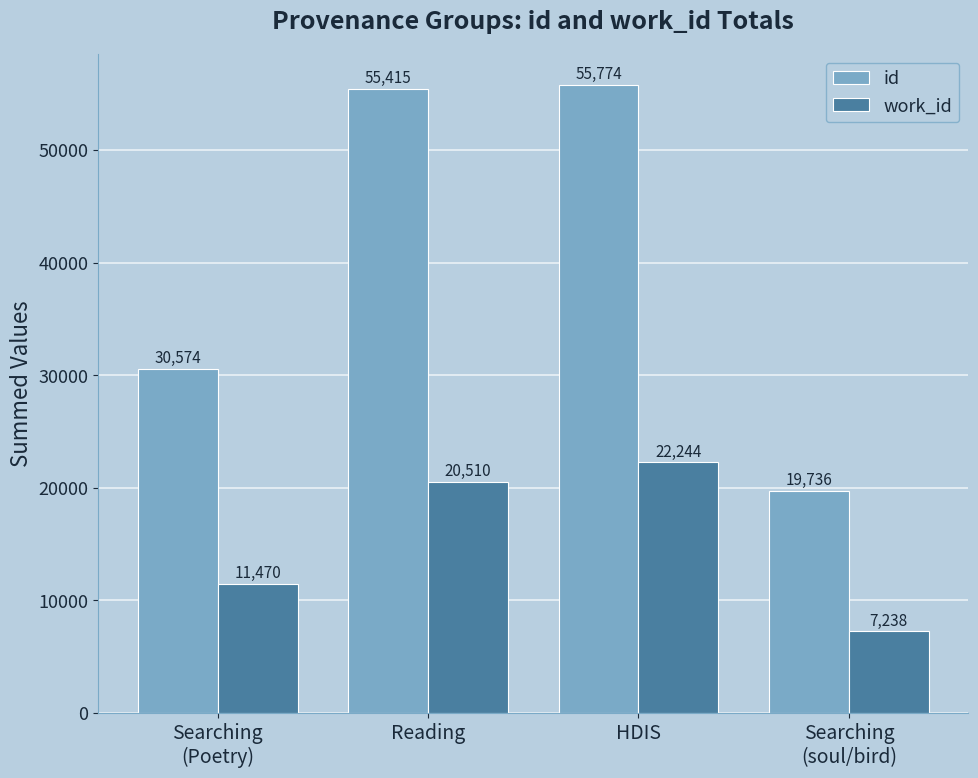

List the series in order of their peak value, highest first.

id, work_id